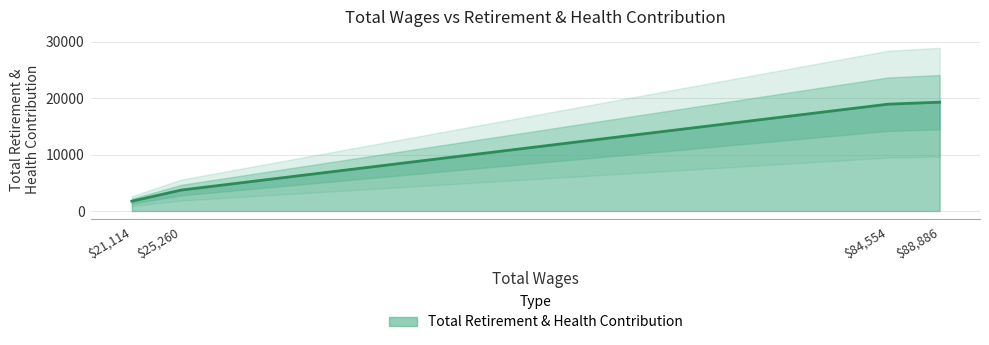

What is the sum of all values?

43688